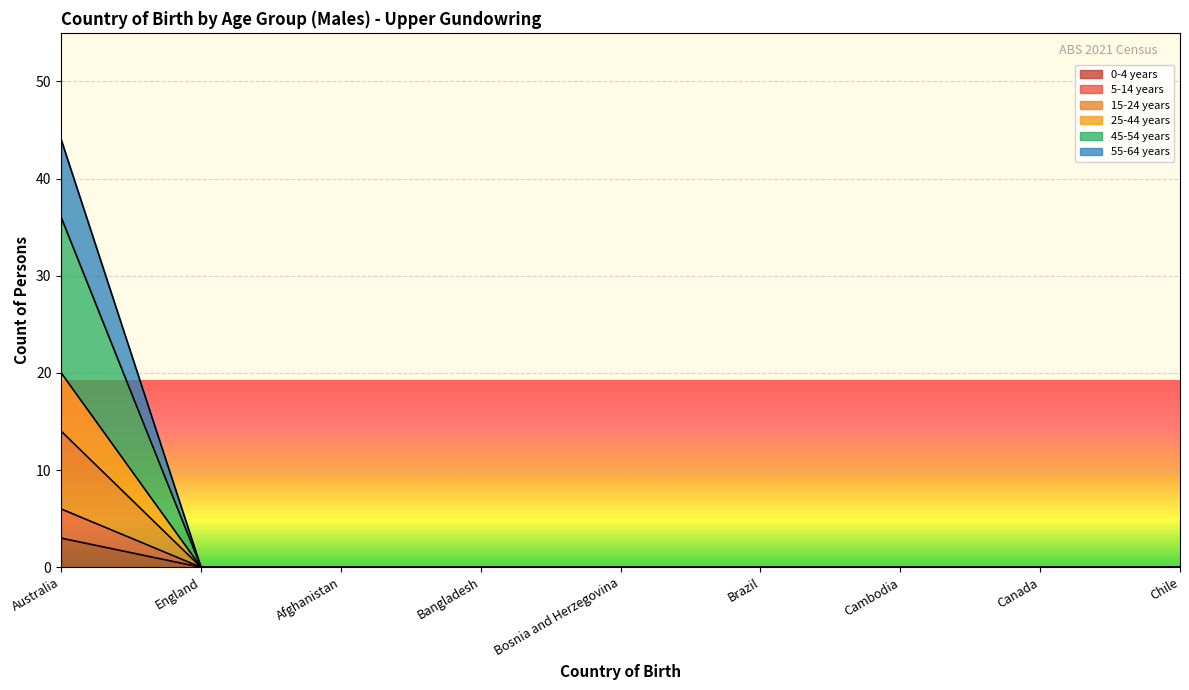

True or false: 5-14 years and 45-54 years cross at least once.

False